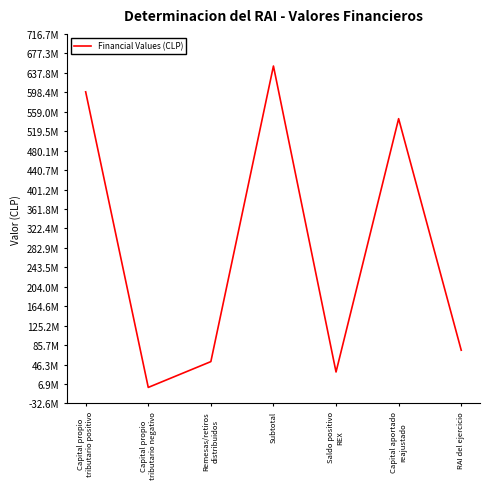

What is the difference between the maximum and minimum values?

651564182.6